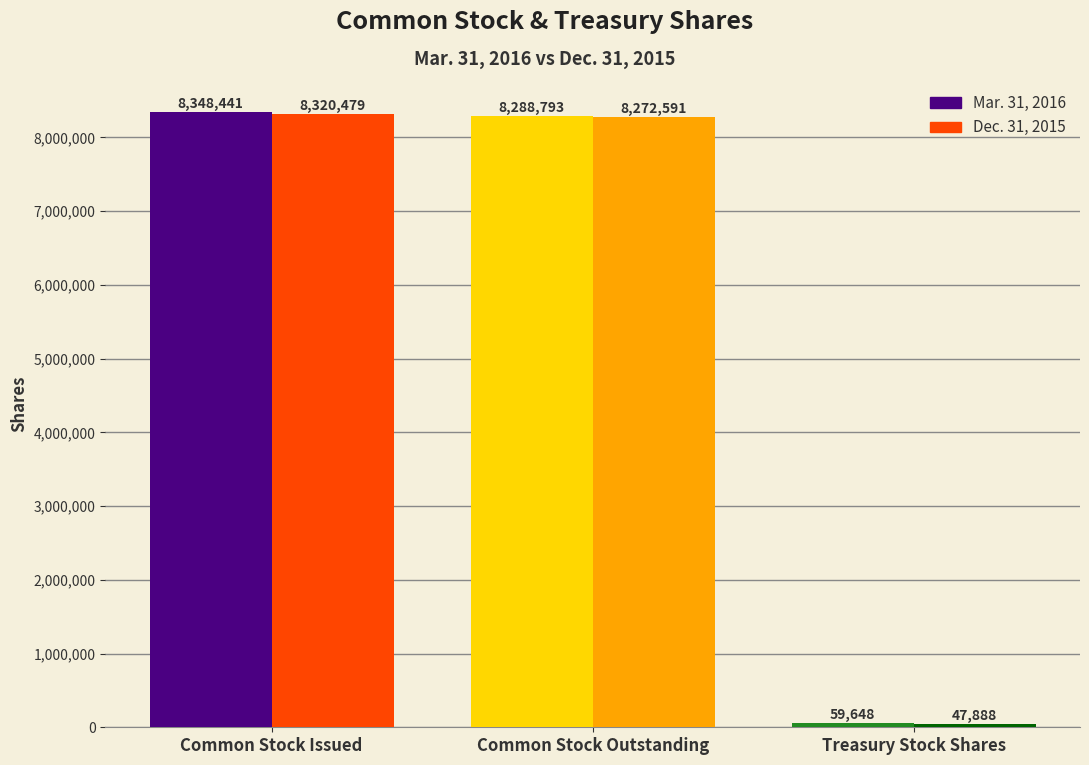

How many series are shown in this chart?

2